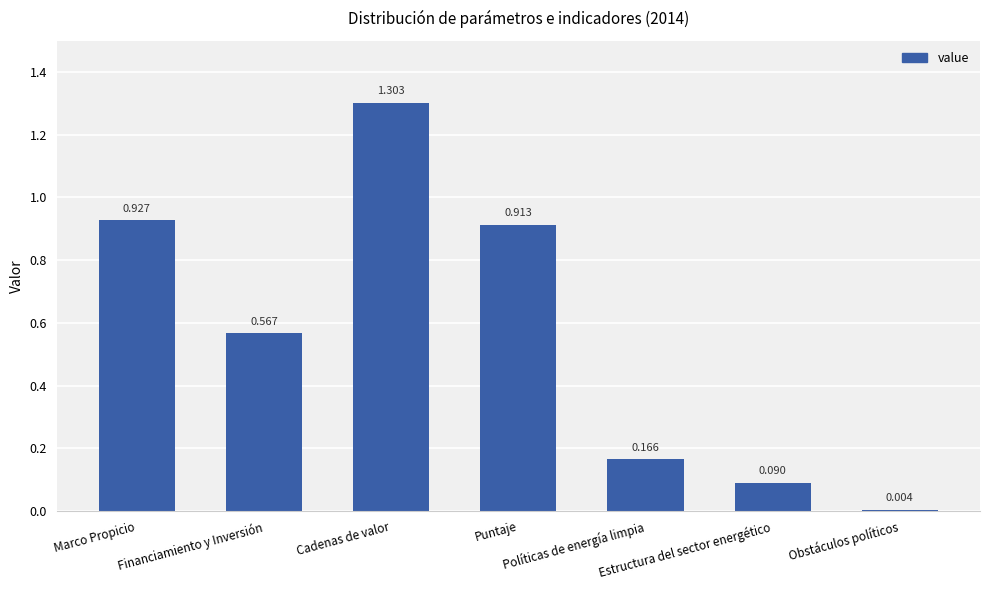

The value at Estructura del sector energético is 0.1. True or false?

False